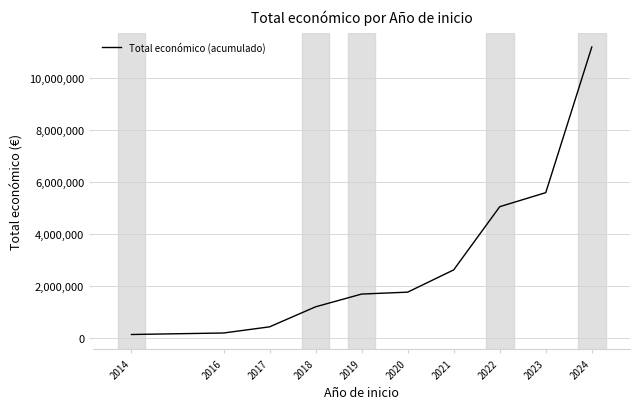

What is the smallest value displayed?

153070